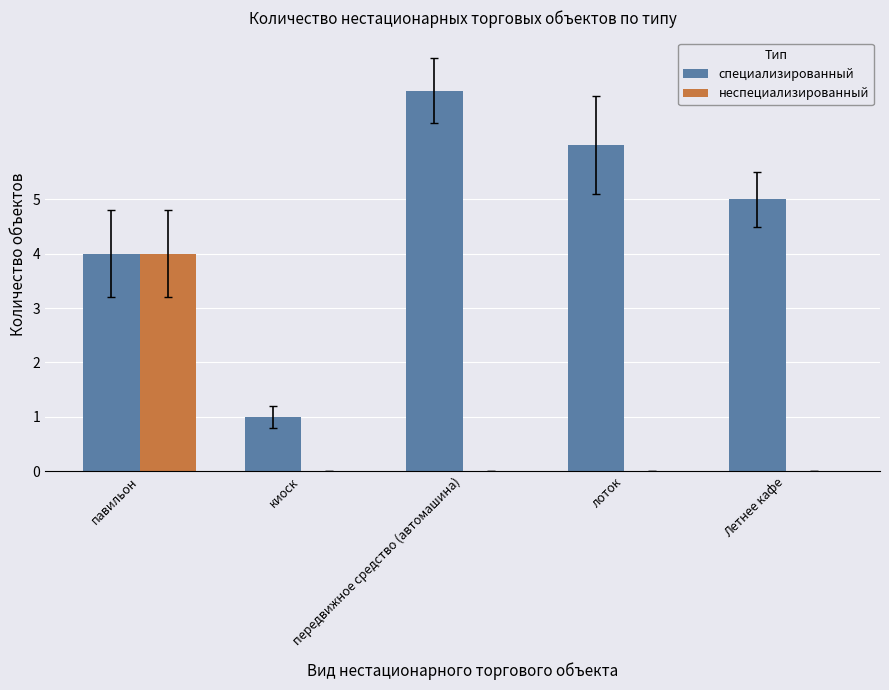

Which series has the largest total across all categories?

специализированный